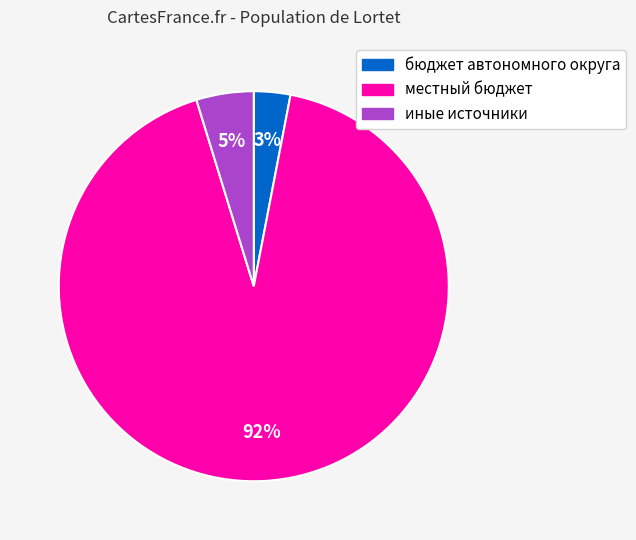

Count the number of slices in the pie.

3